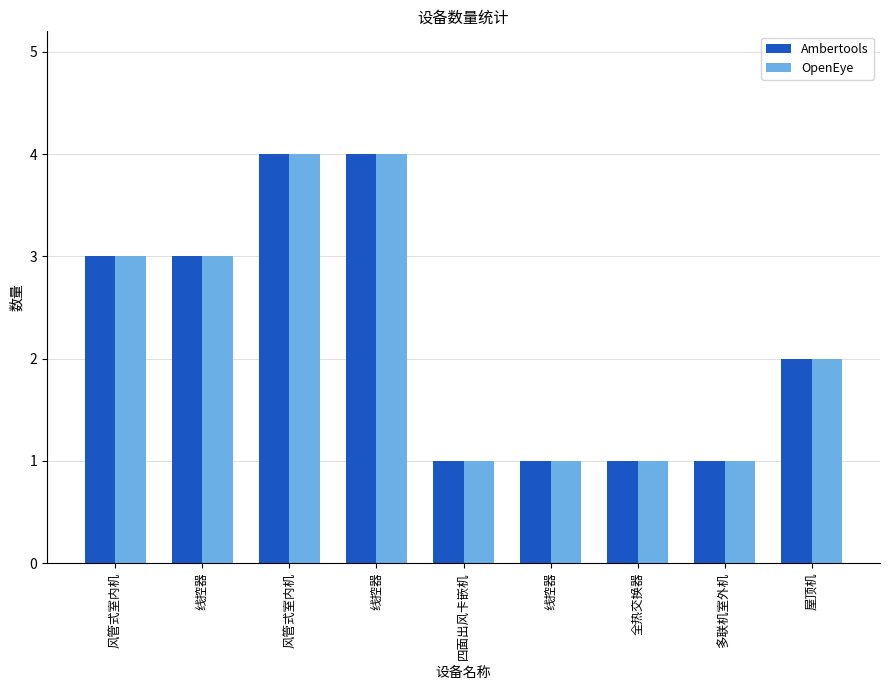

Which has a higher value, 线控器 or 风管式室内机?

线控器